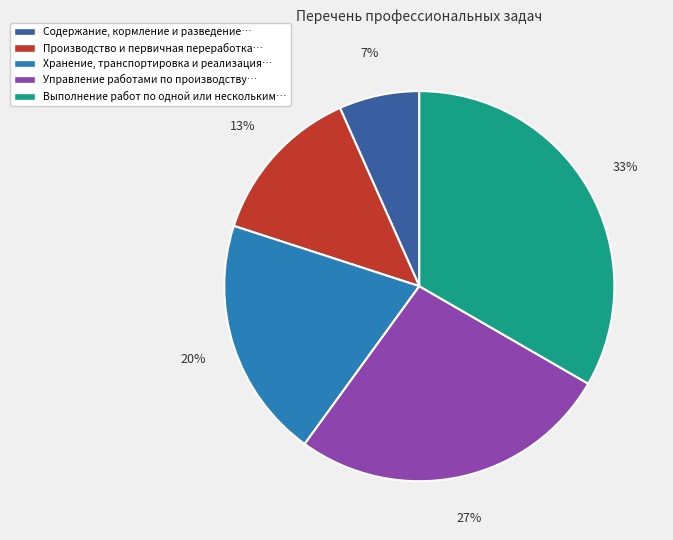

How many segments does this pie chart have?

5